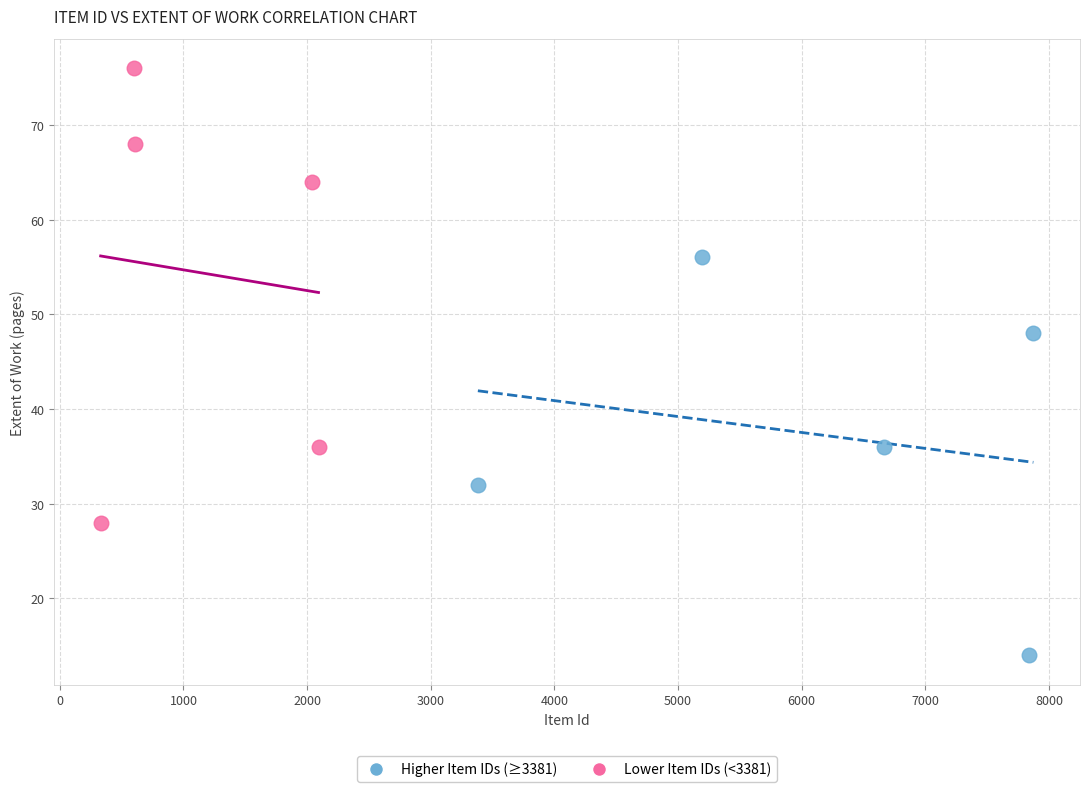

Which series reaches the minimum Y coordinate?

Higher Item IDs (≥3381)